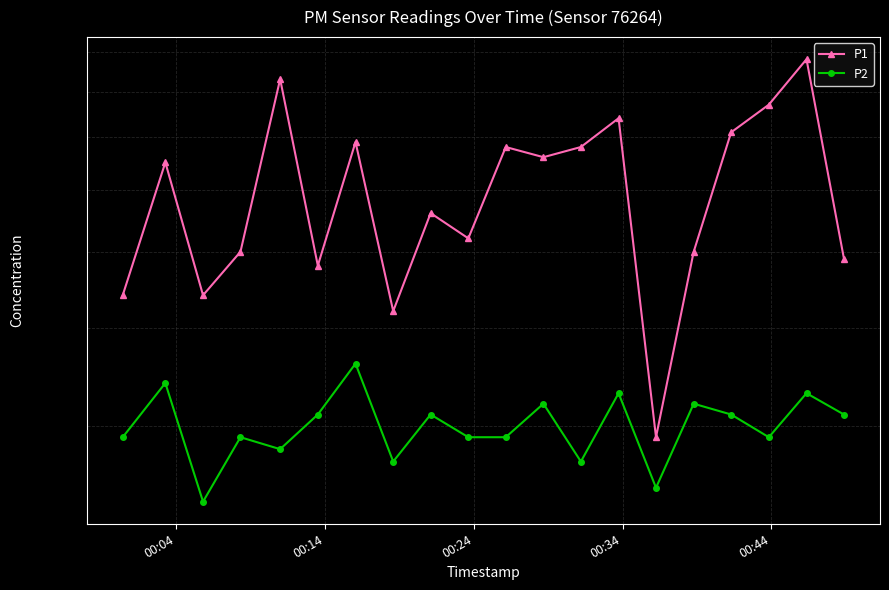

How many lines are shown in the chart?

2